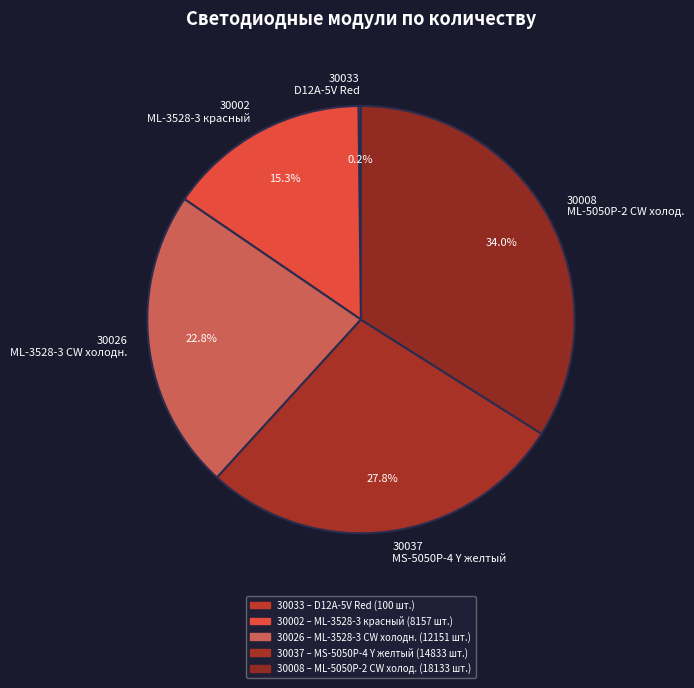

How many segments does this pie chart have?

5